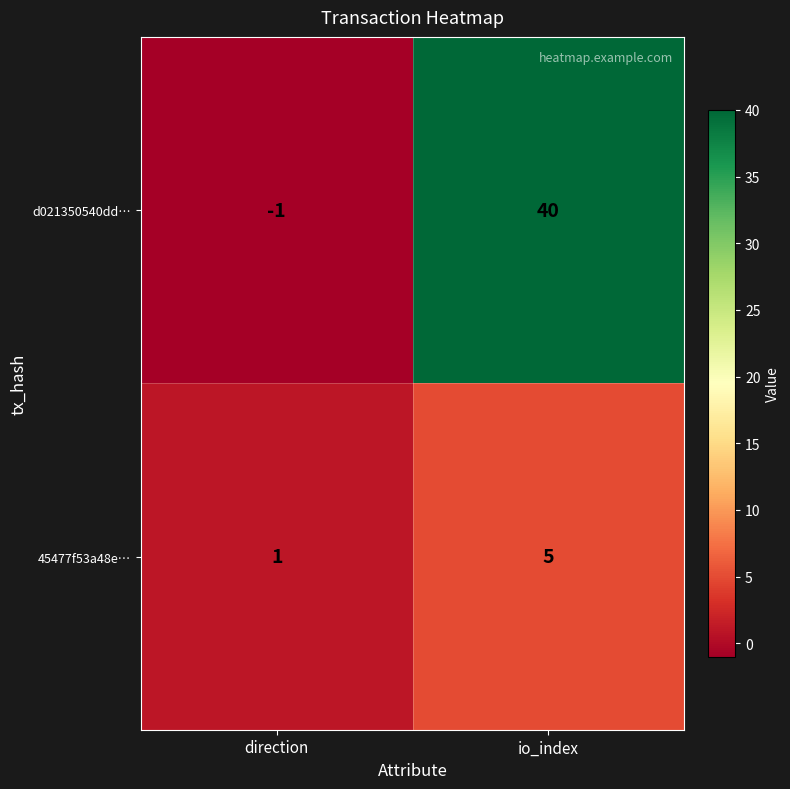

At which category is the sum across all series the highest?

io_index